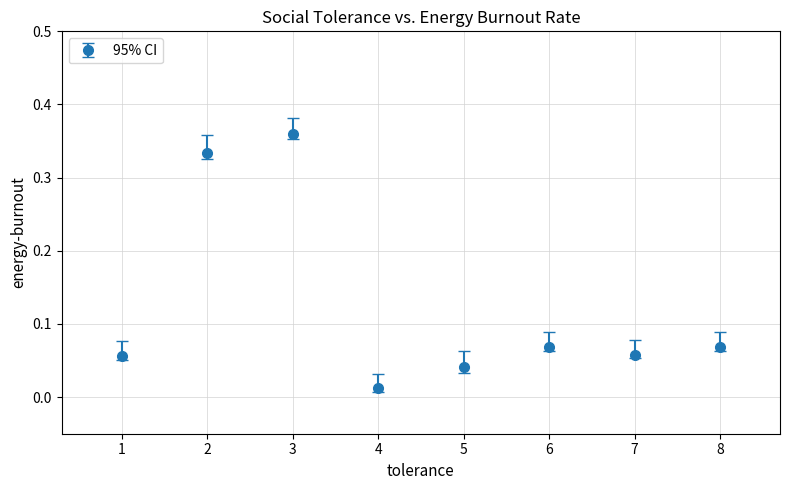

Which has a higher value, 2 or 3?

3